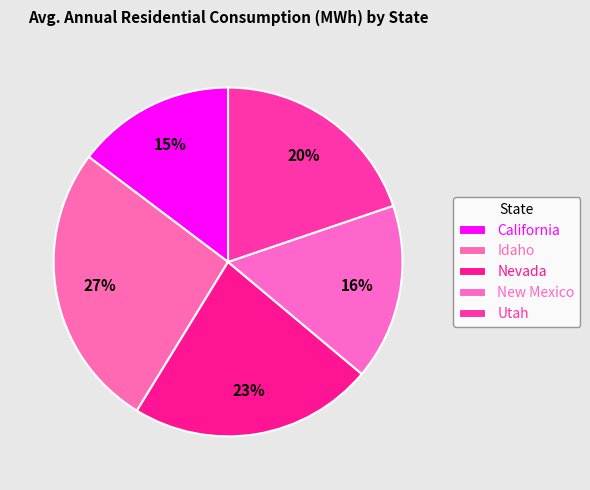

How many segments does this pie chart have?

5